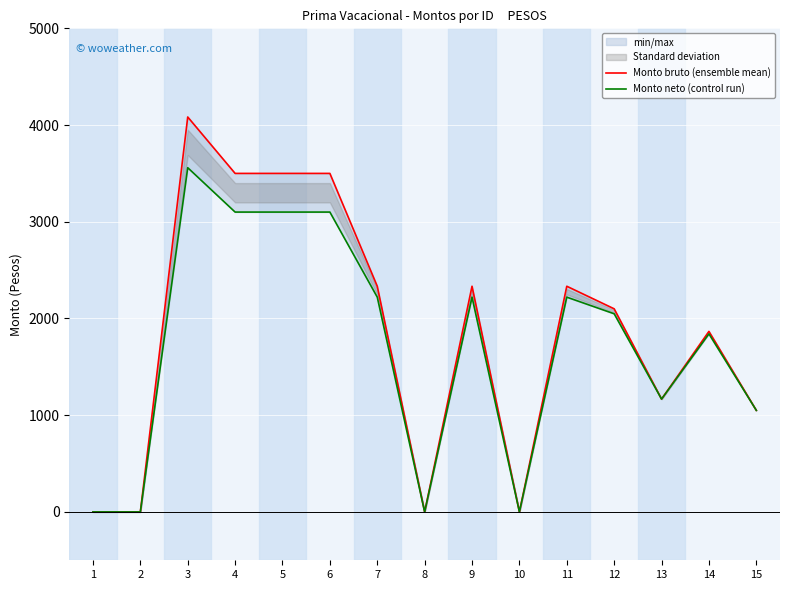

Is the value of Monto neto (control run) at 12 greater than the value of Monto bruto (ensemble mean) at 10?

Yes